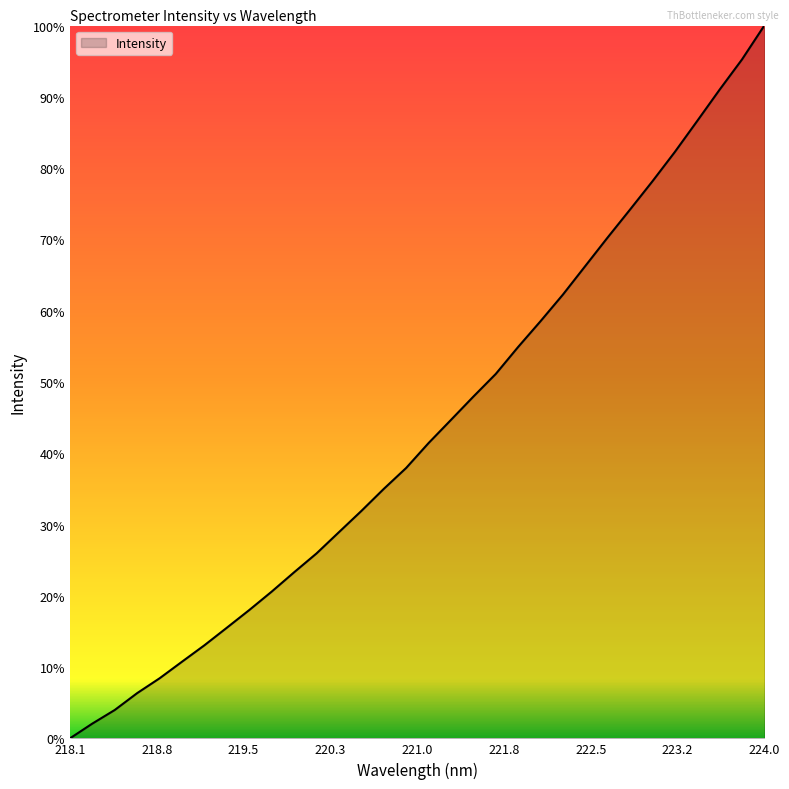

Is this an area chart (filled region under the line)?

Yes